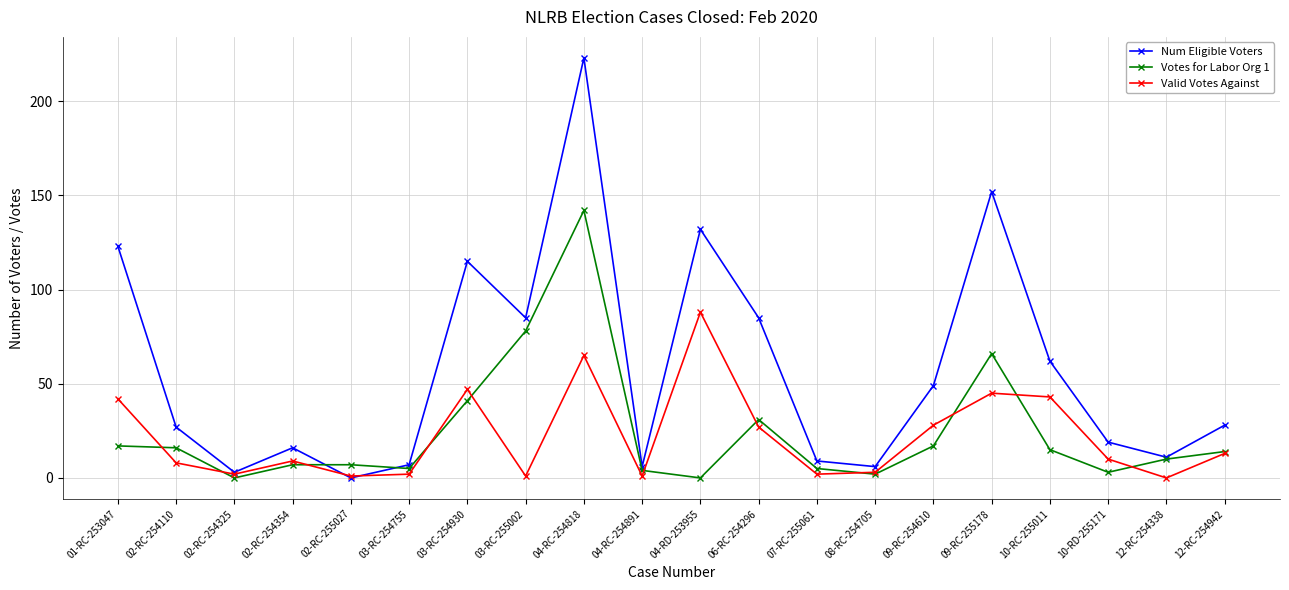

At which label does Num Eligible Voters first exceed 28?

01-RC-253047